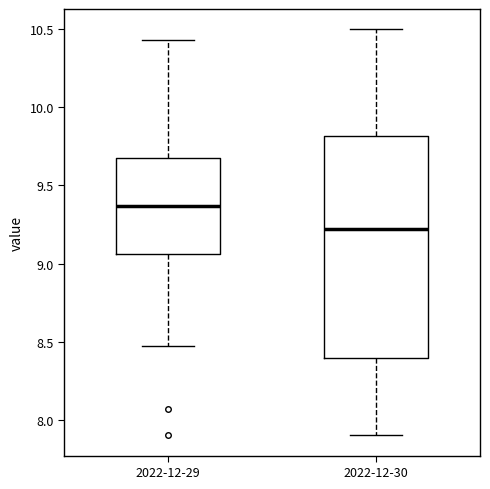

Comparing the boxes themselves (not the whiskers), which one is the tallest?

2022-12-30